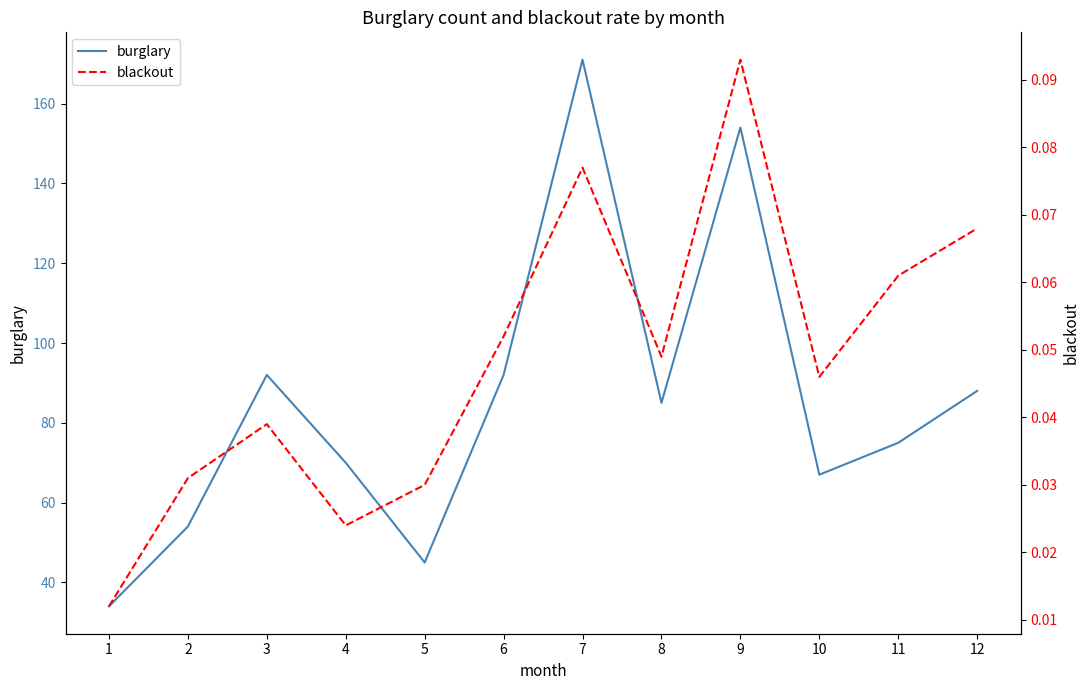

List the labels in order of burglary value, smallest first.

1, 5, 2, 10, 4, 11, 8, 12, 3, 6, 9, 7